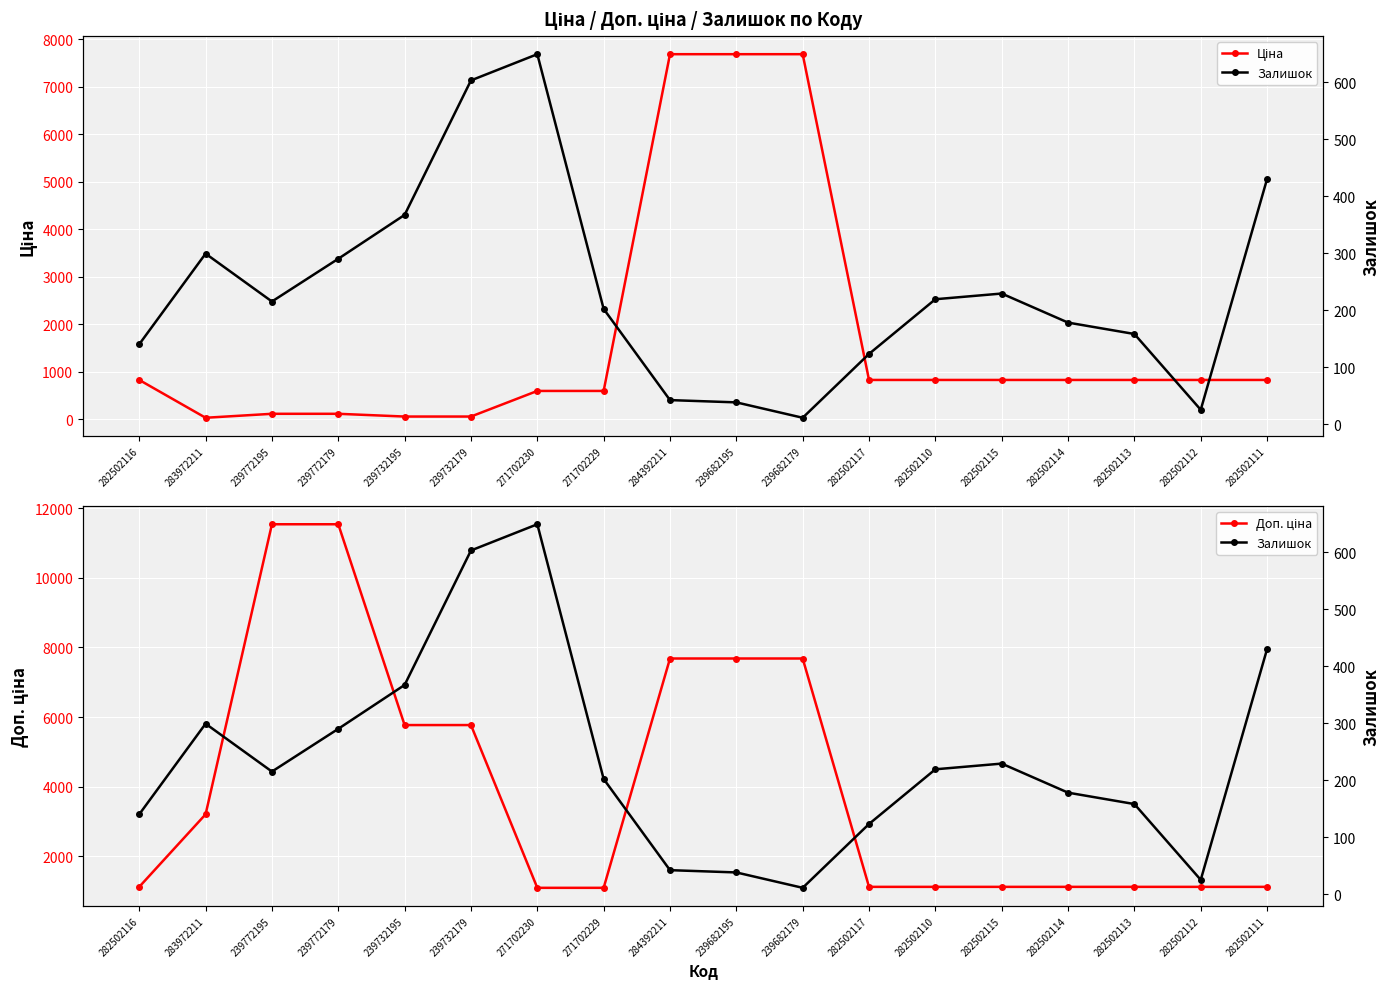

Where is Доп. ціна nearest to the value 6315?

239732195